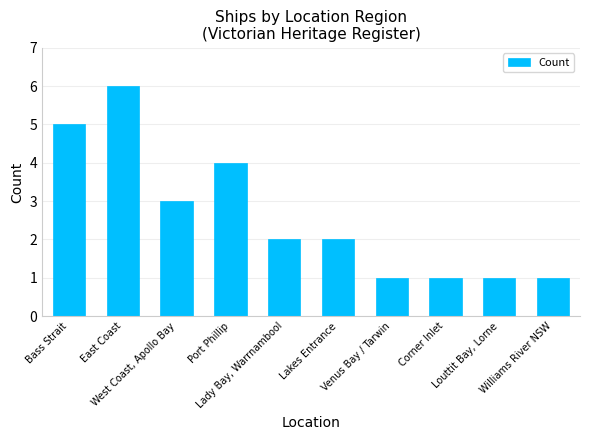

Approximately how many times larger is the value at Louttit Bay, Lorne compared to East Coast?

0.2